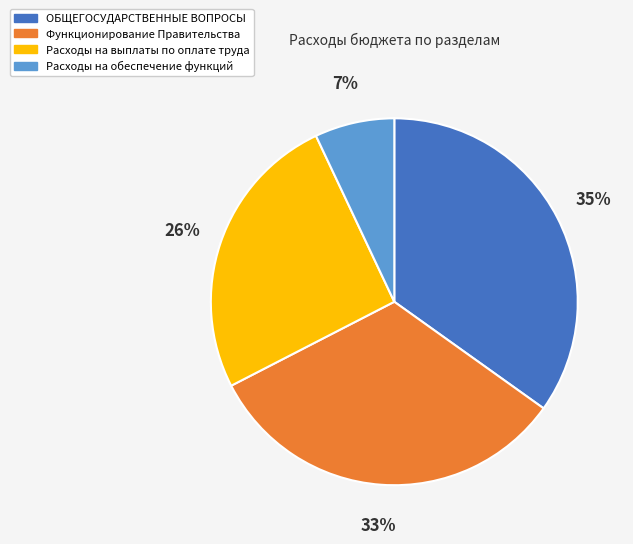

Which category has the smallest portion of the pie?

Расходы на обеспечение функций